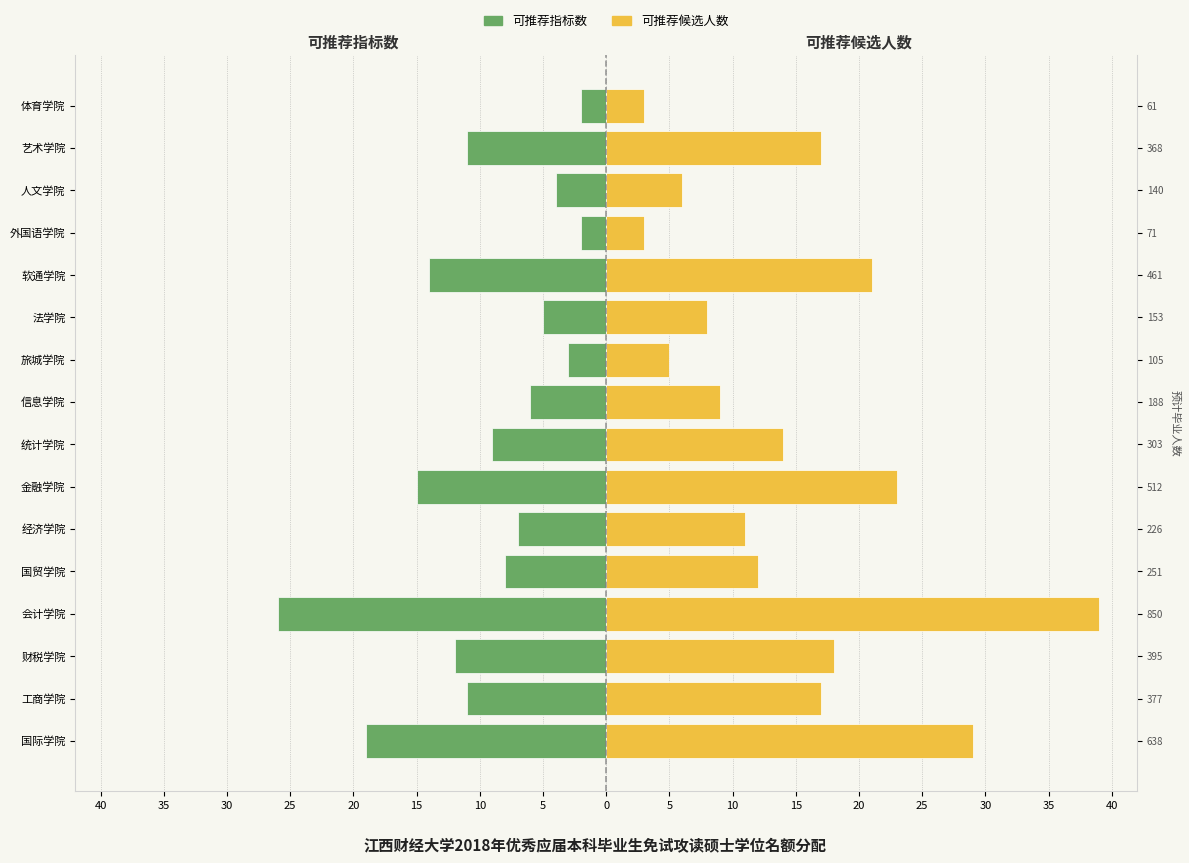

Is it true that 可推荐指标数 equals -12 at 会计学院?

False